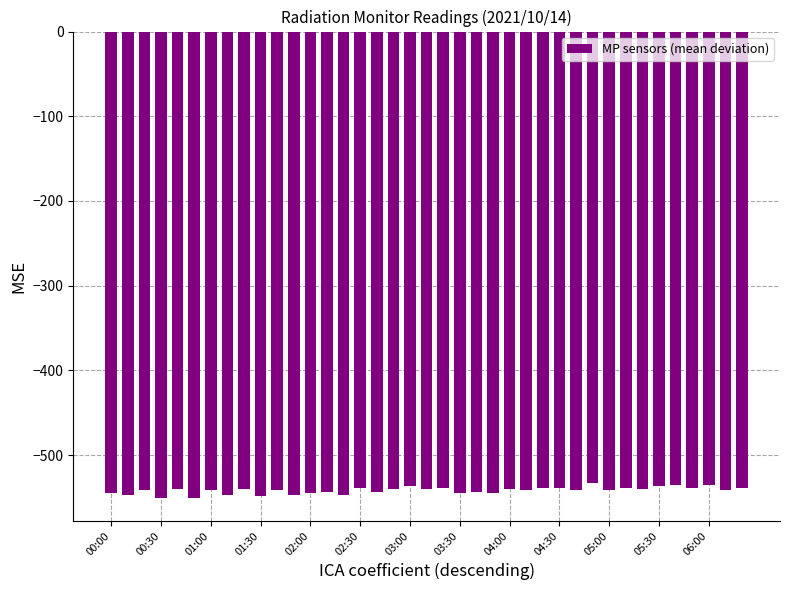

Does the chart contain stacked bars?

No